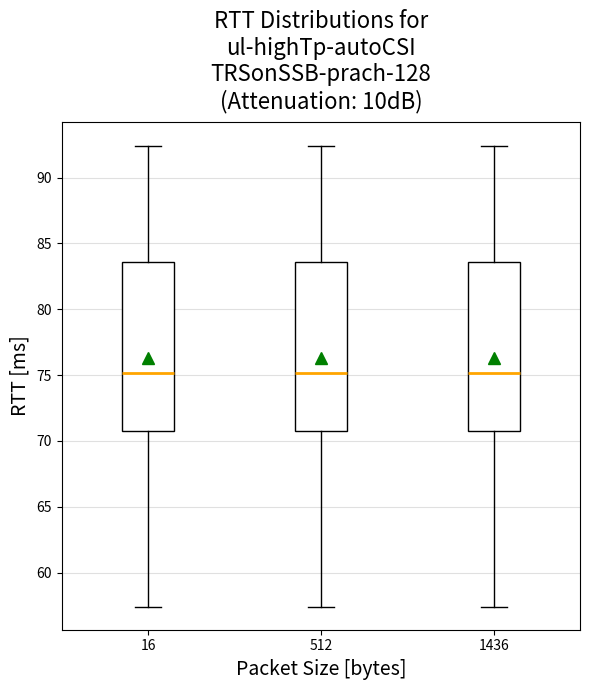

Reading left to right, transcribe this box plot: for each box, give where its median line is, the range the box spans, and where its two whiskers end, as read against the y-axis. The values are not printed on the chart, so give them approximately, as read against the axis.

16: median 75.0, box 70.5 to 83.5, whiskers 57.5 to 92.5
512: median 75.0, box 70.5 to 83.5, whiskers 57.5 to 92.5
1436: median 75.0, box 70.5 to 83.5, whiskers 57.5 to 92.5